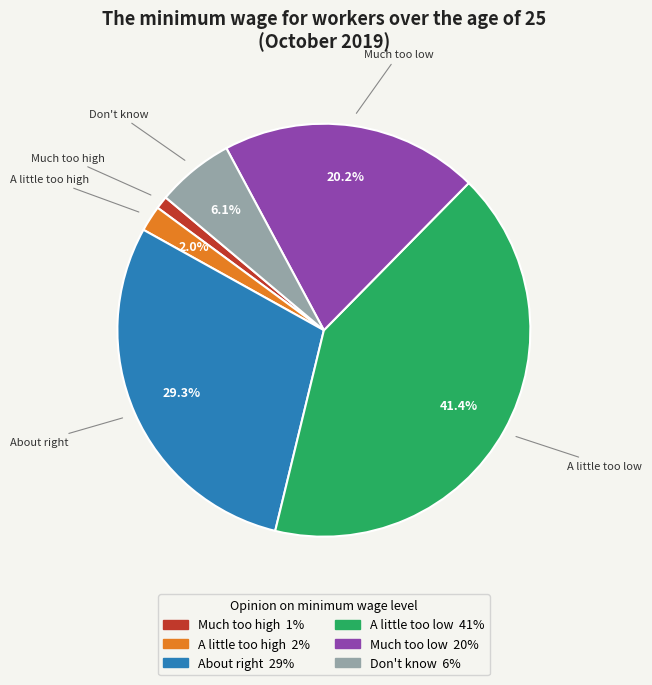

How many segments does this pie chart have?

6